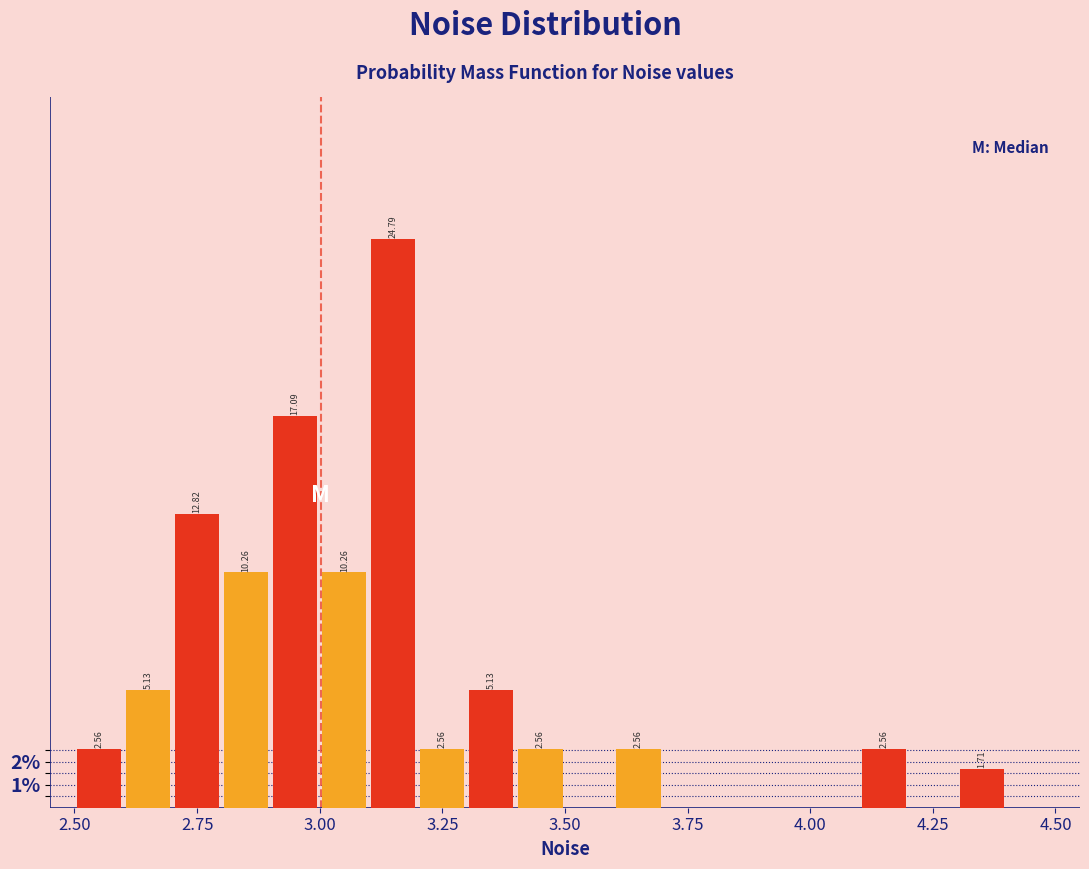

Around what value on the x-axis is the tallest bar? Give the approximate position of its centre, as read against the axis.

3.15